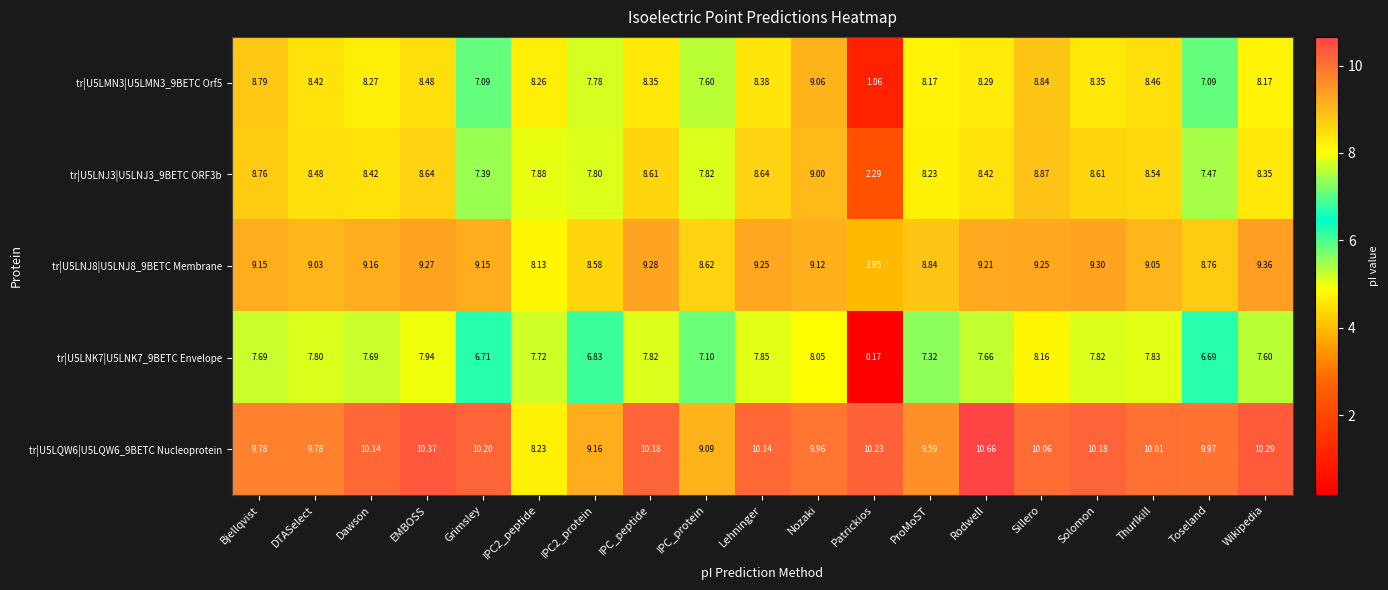

Where does the tr|U5LNK7|U5LNK7_9BETC Envelope series first go above 7?

Bjellqvist